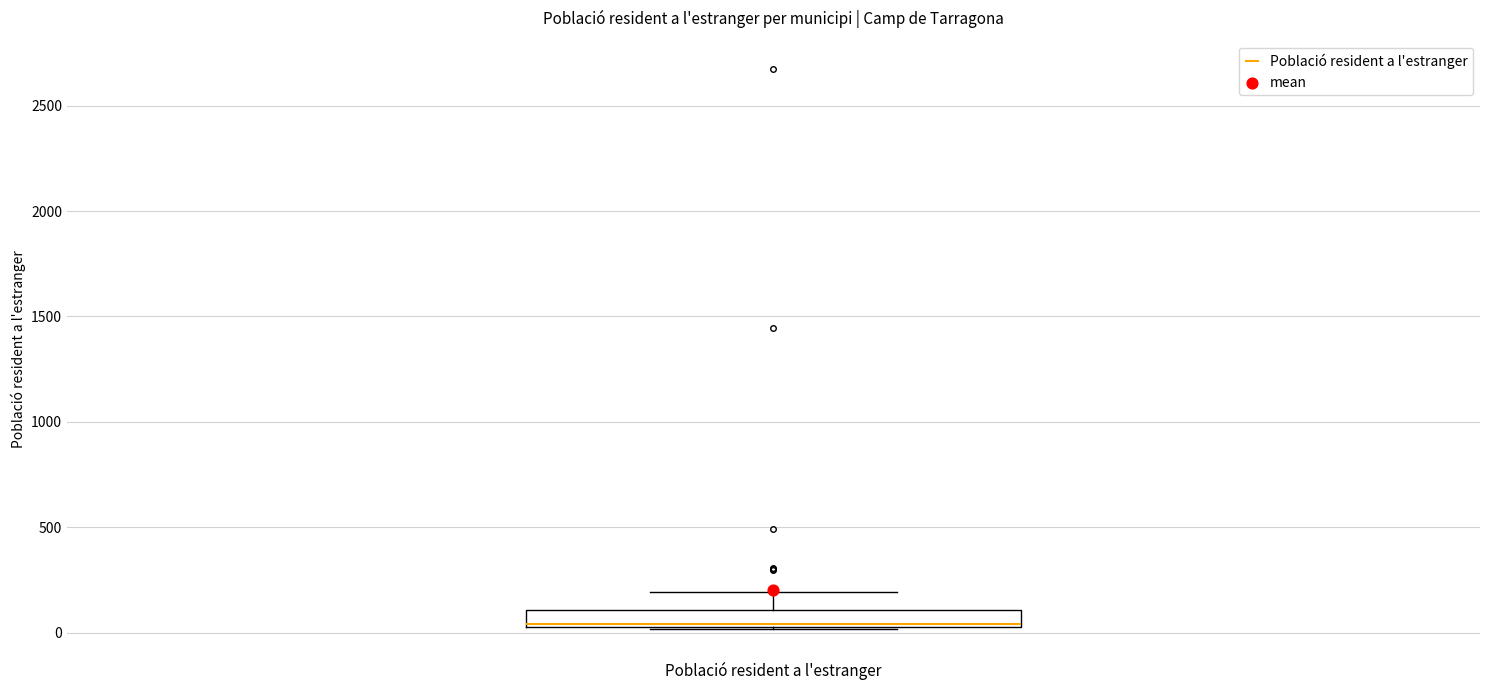

Read this box plot against the y-axis: the position of the median line, the range covered by the box, and the ends of both whiskers. The values are not printed on the chart, so give them approximately, as read against the axis.

median 50 (just above the box's lower edge), box 50 to 100, whiskers 0 to 200